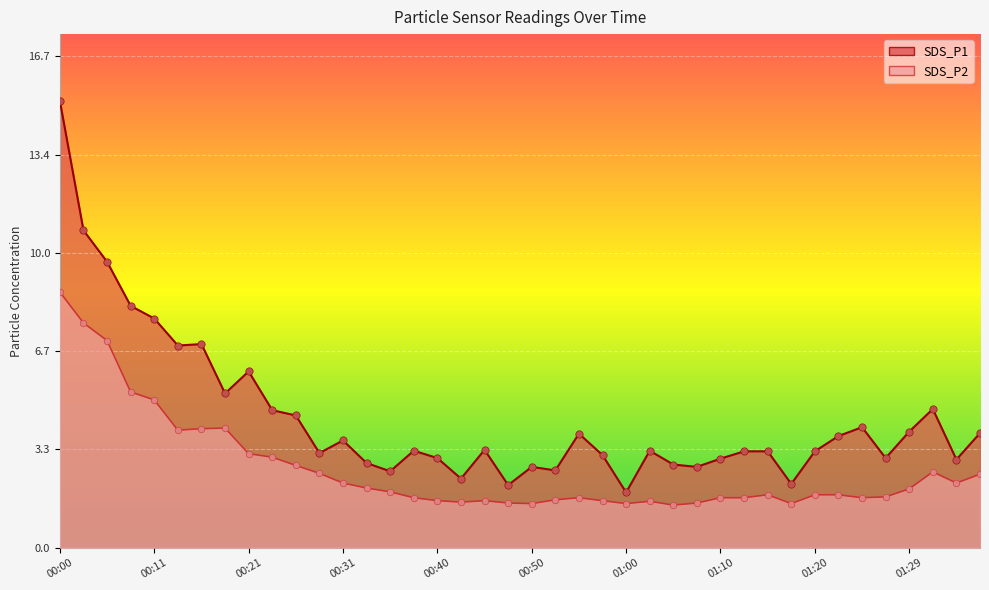

What is the total value across all series at 00:18?

9.3